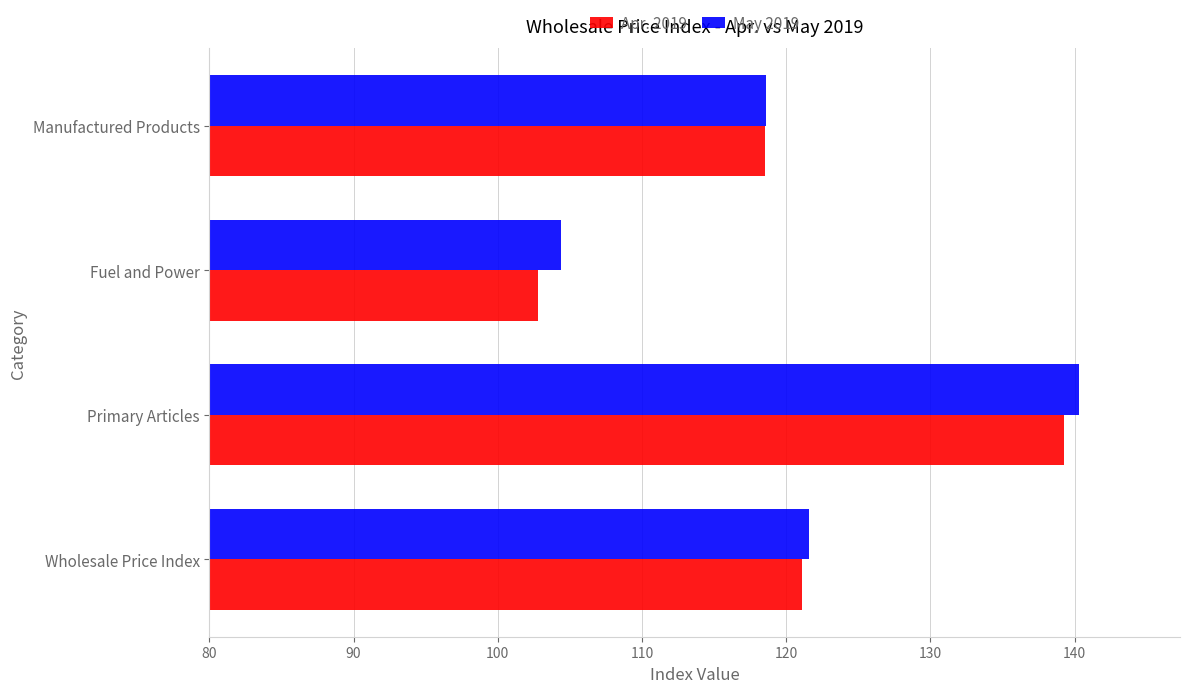

The value of Apr. 2019 at Fuel and Power is 102.8. True or false?

True